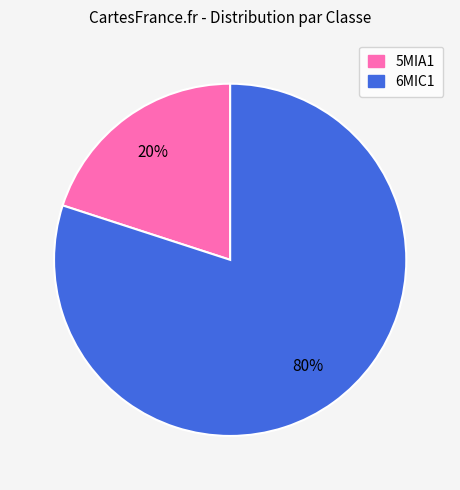

How many segments does this pie chart have?

2